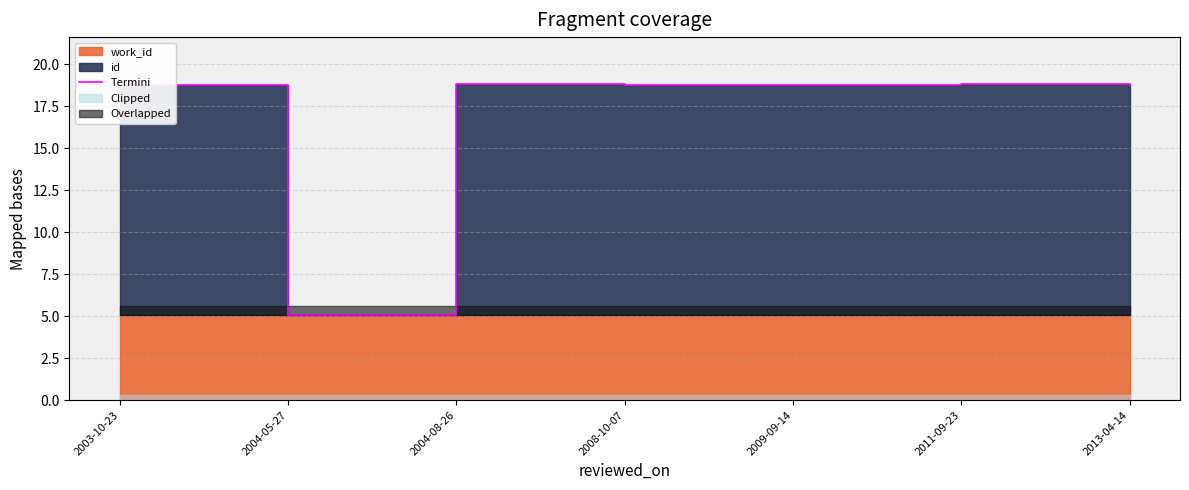

Which label corresponds to the smallest value in the chart?

2004-05-27